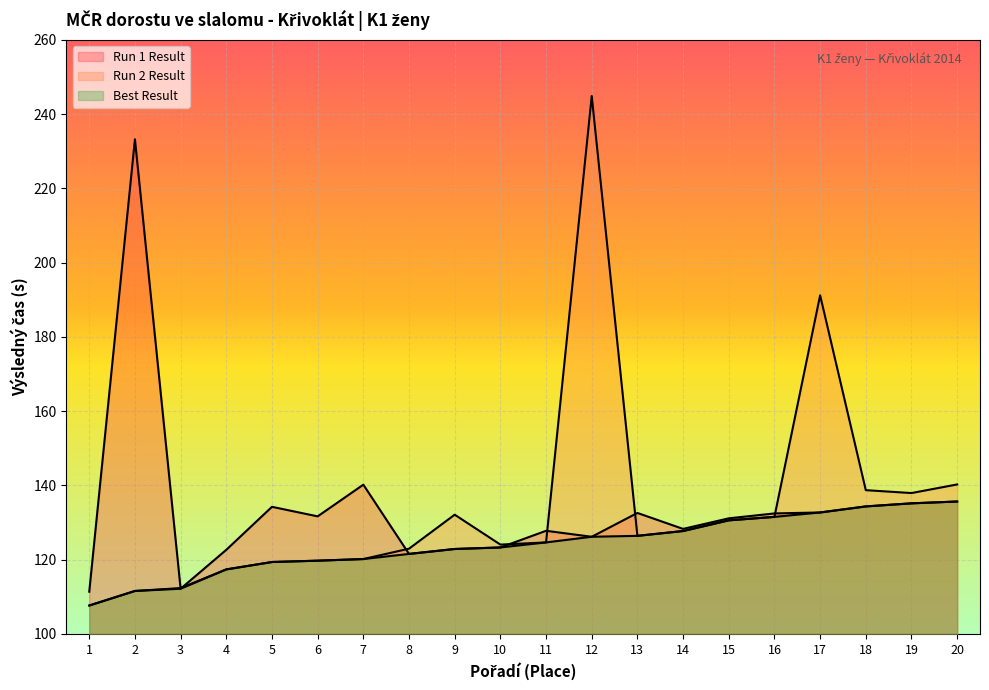

What is the total value across all series at 17?

456.6